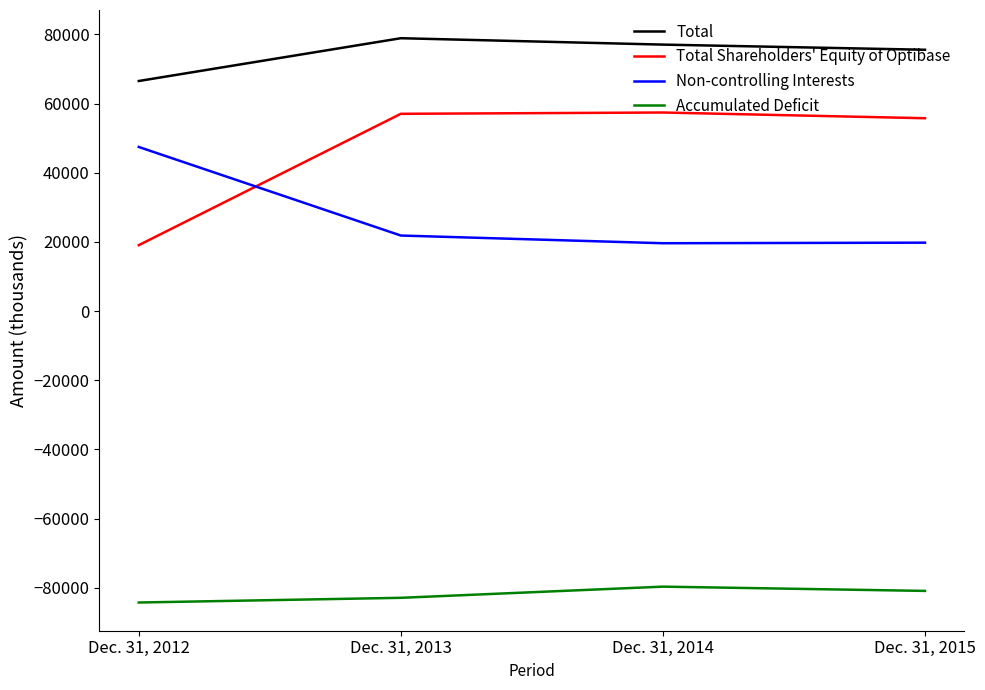

True or false: Total Shareholders' Equity of Optibase has more than 2 points higher than both neighbors.

False